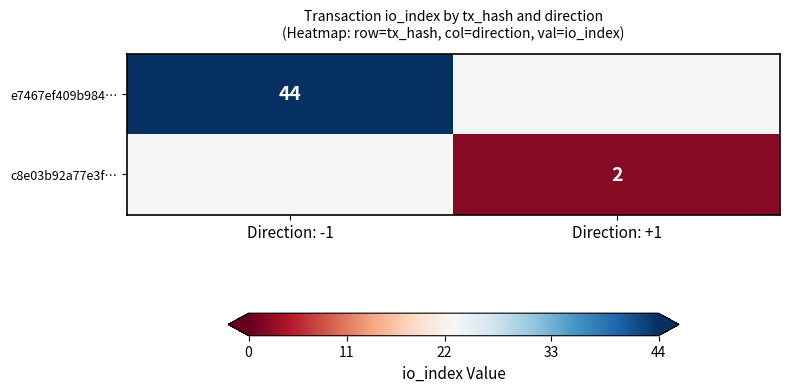

Is it true that c8e03b92a77e3f… equals 1 at Direction: +1?

False